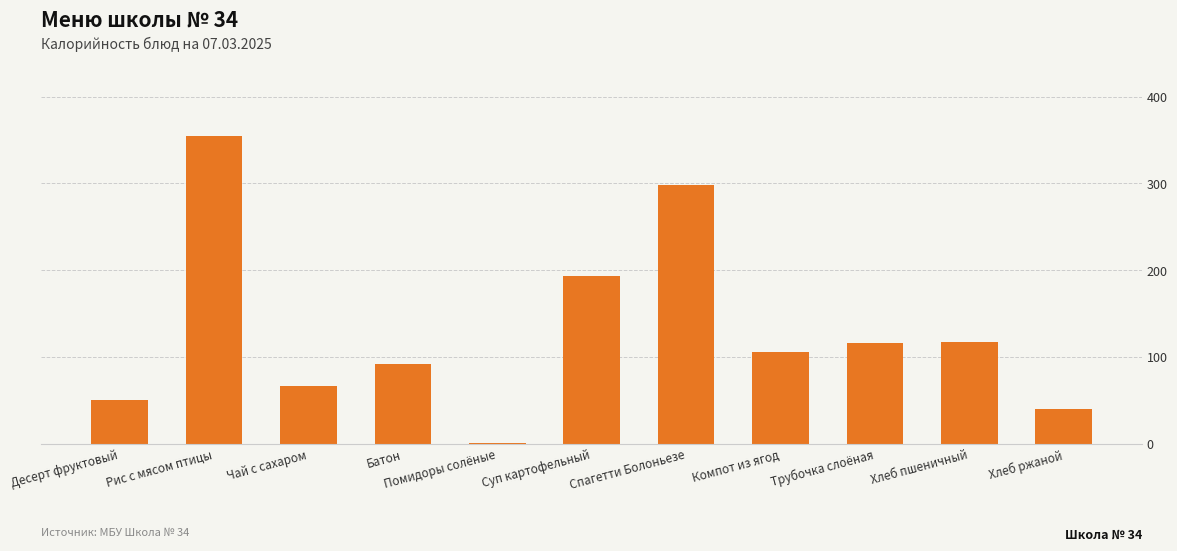

The value at Хлеб пшеничный is 57.7. True or false?

False